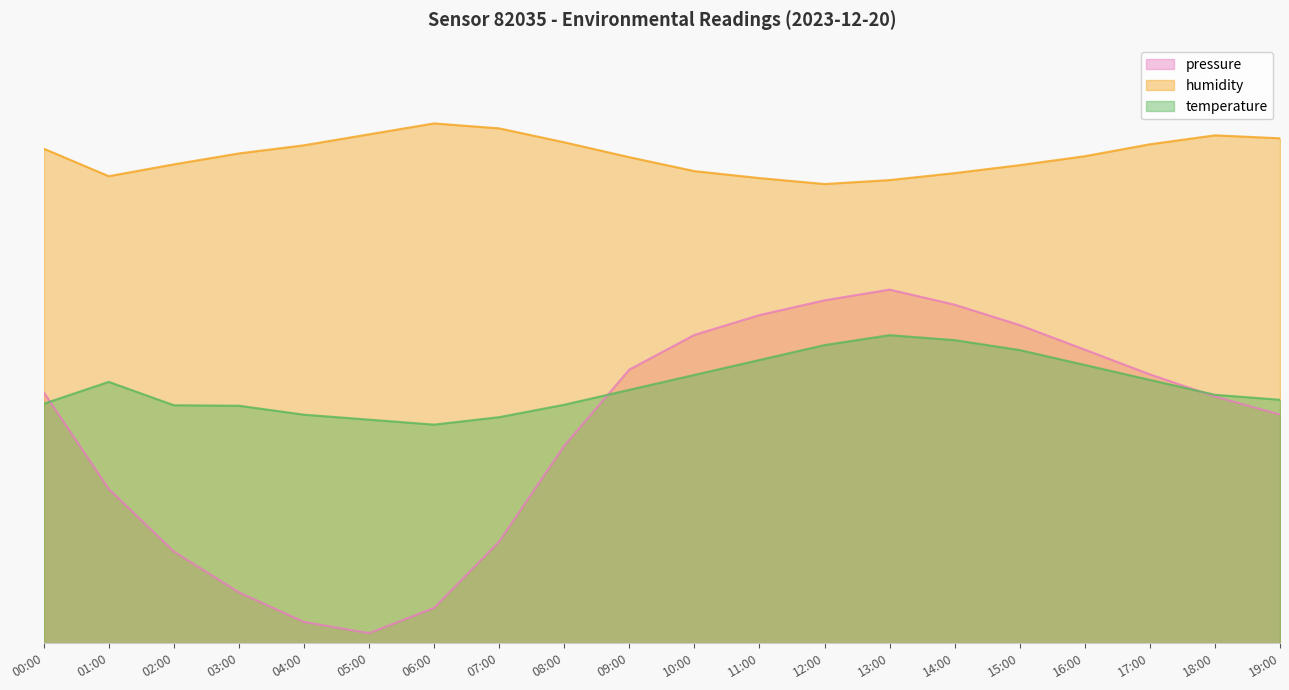

Reading left to right, extract all data points from this chart.

pressure: 25.3	15.5	9.2	5.1	2.1	1.0	3.6	10.2	19.9	27.5	31.0	33.0	34.5	35.6	34.1	32.0	29.5	27.1	24.8	23.0
humidity: 49.8	47.0	48.2	49.3	50.1	51.2	52.3	51.8	50.4	48.9	47.5	46.8	46.2	46.6	47.3	48.1	49.0	50.2	51.1	50.8
temperature: 24.1	26.3	23.9	23.9	23.0	22.5	22.0	22.8	24.0	25.5	27.0	28.5	30.0	31.0	30.5	29.5	28.0	26.5	25.0	24.5